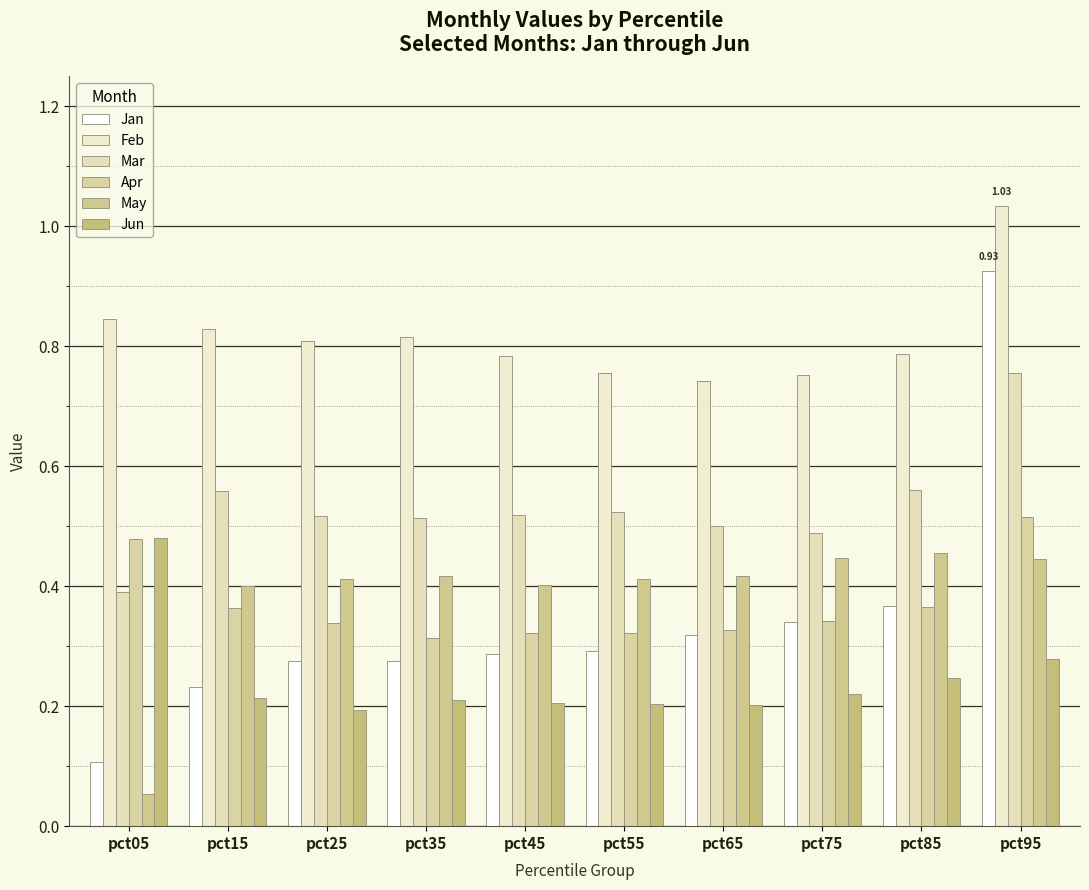

Count the number of categories in the chart.

10